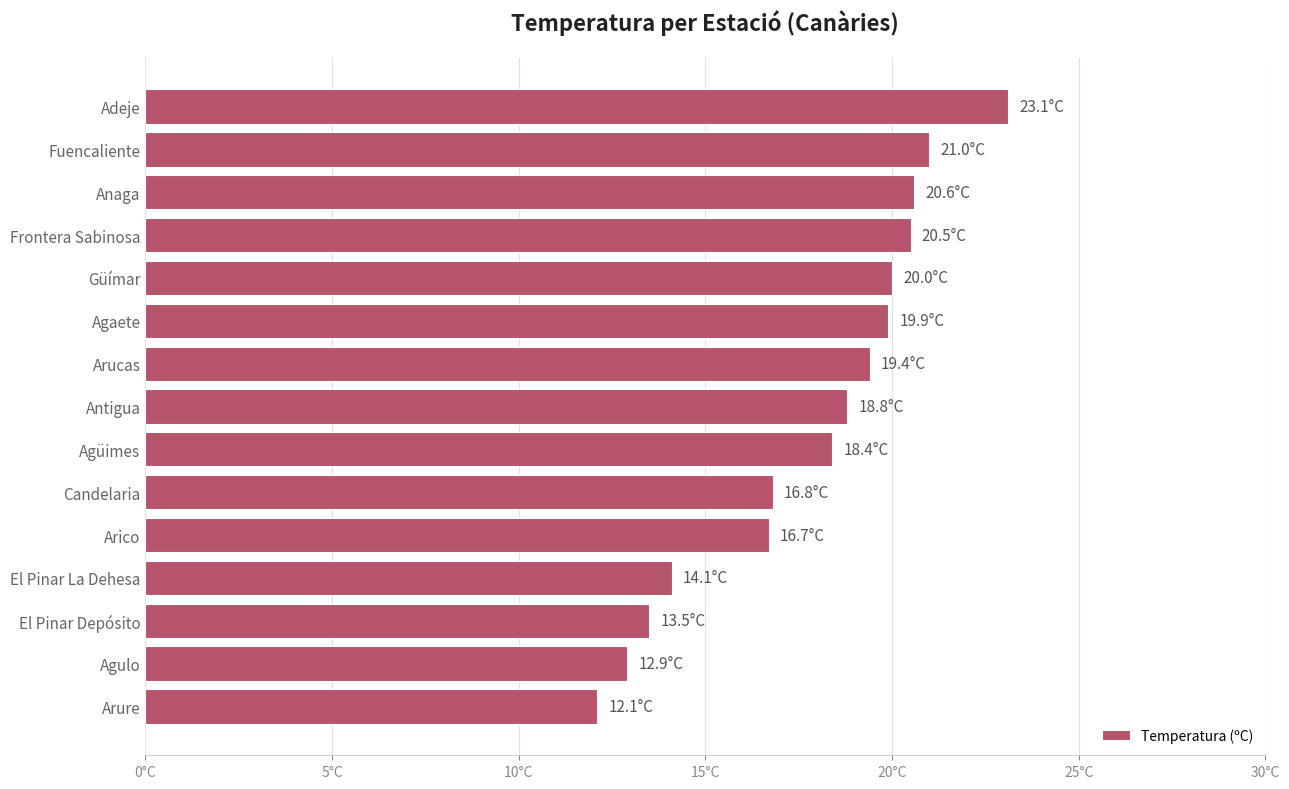

Does the chart contain any negative values?

No